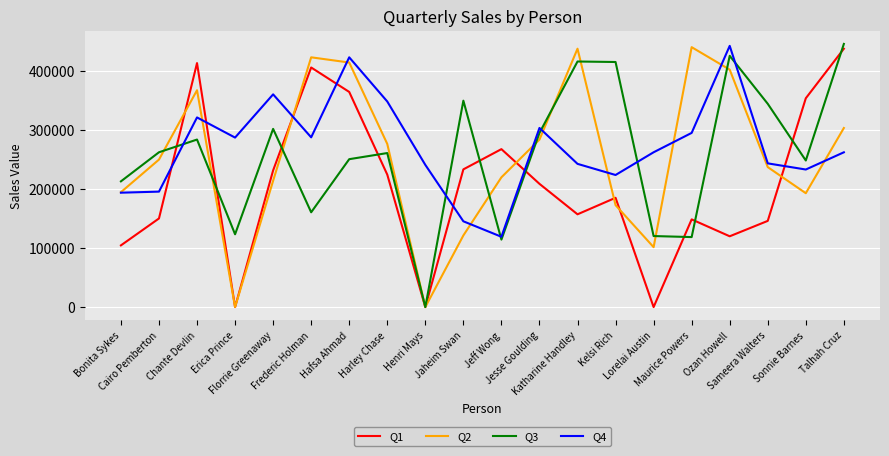

What is the greatest value displayed?

446278